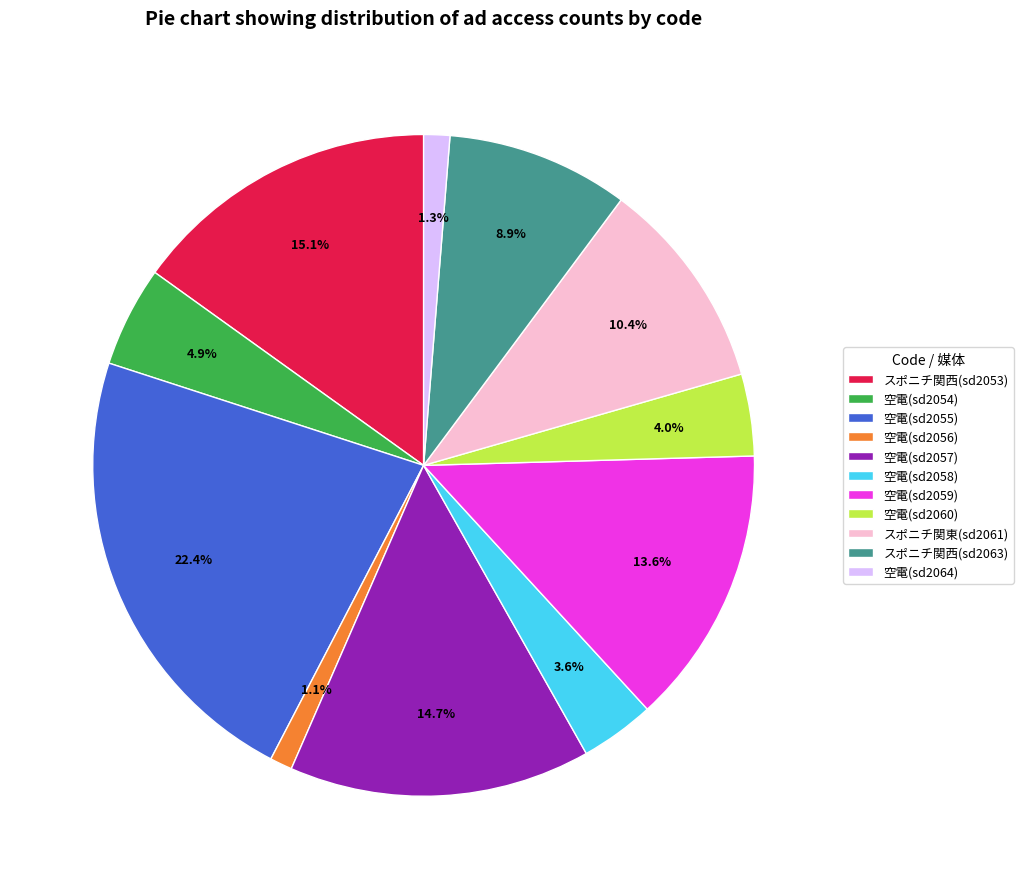

Which has a higher value, 空電(sd2056) or スポニチ関西(sd2053)?

スポニチ関西(sd2053)